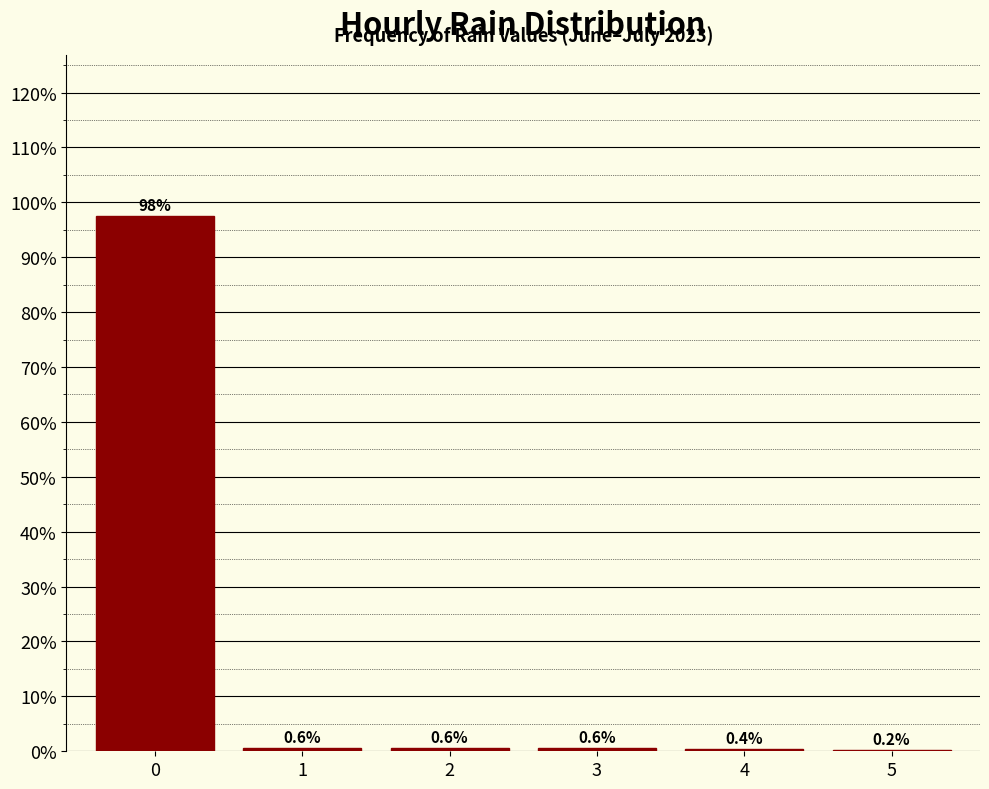

Reading right to left, extract all data points from this chart.

5=0.2	4=0.4	3=0.6	2=0.6	1=0.6	0=97.5